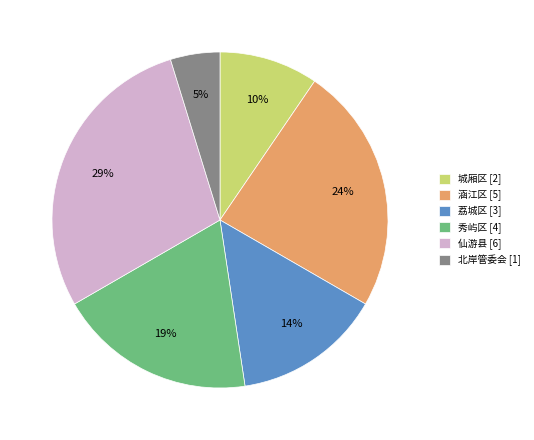

Between 城厢区 [2] and 涵江区 [5], which is larger?

涵江区 [5]